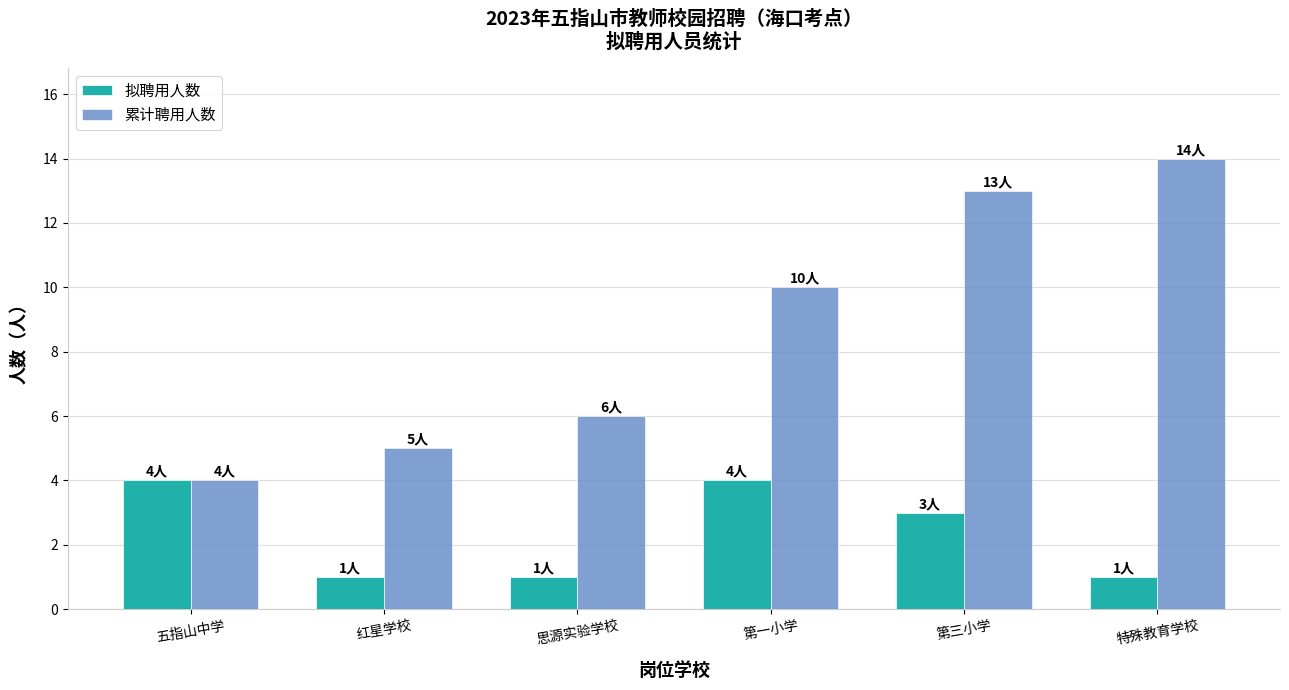

Which series has the widest spread of values?

累计聘用人数